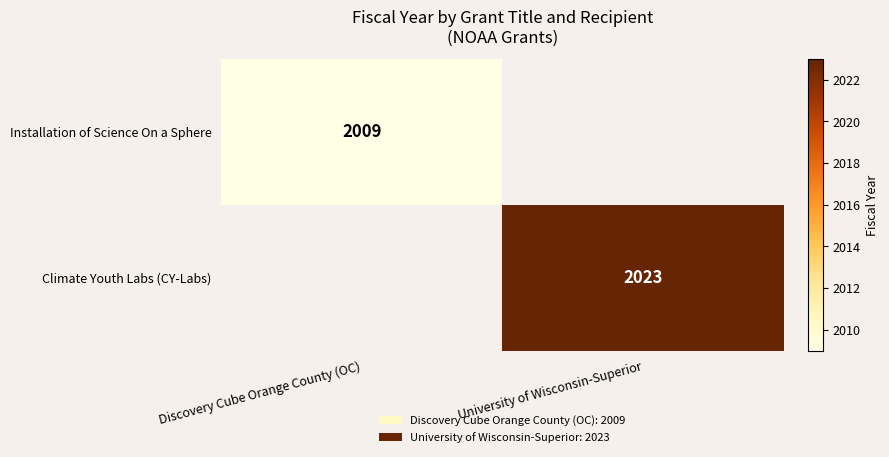

True or false: Climate Youth Labs (CY-Labs) has a value of 2023 at University of Wisconsin-Superior.

True